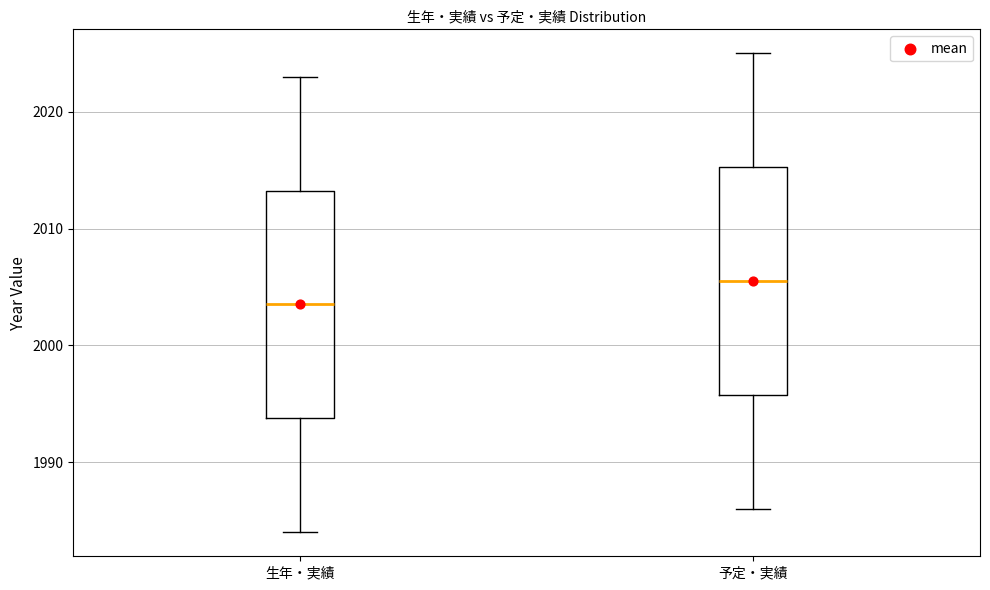

Where does the upper whisker of the box for 生年・実績 end on the y-axis? The values are not printed on the chart, so give them approximately, as read against the axis.

2023